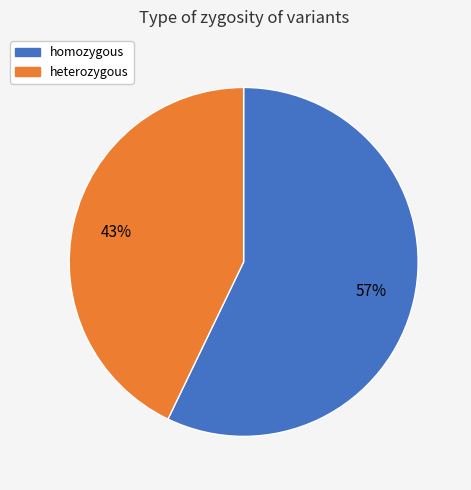

The heterozygous slice represents 43% of the pie. True or false?

True